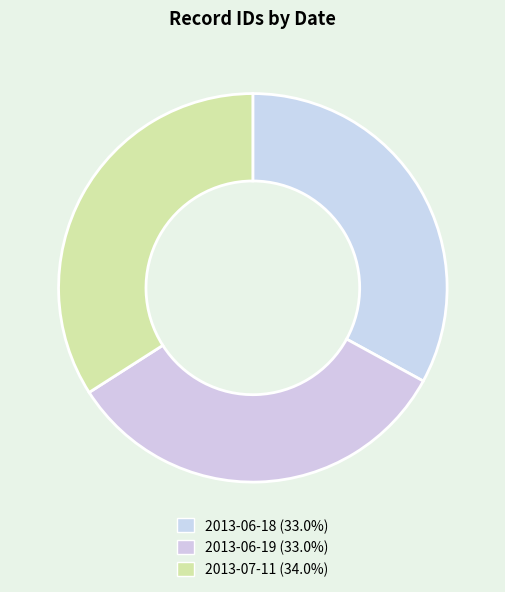

What is the smallest slice in the pie chart?

2013-06-18